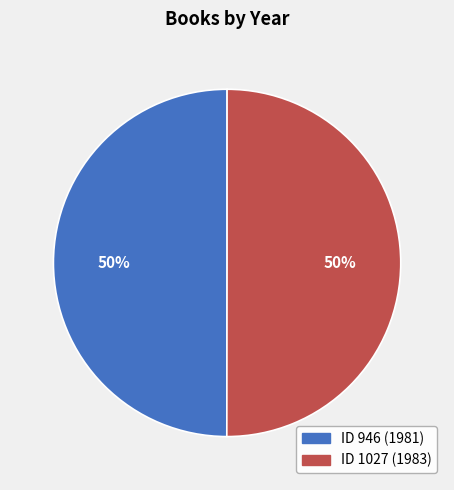

To the nearest percent, what is the average slice percentage?

50%